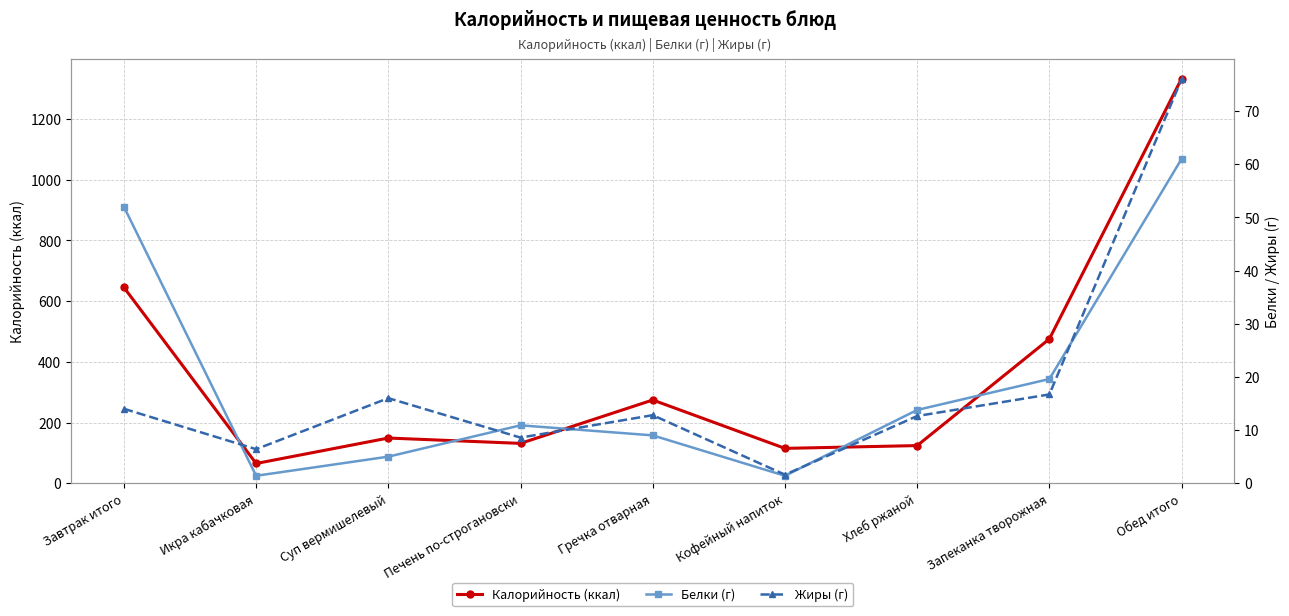

Which series has the largest total across all categories?

Калорийность (ккал)